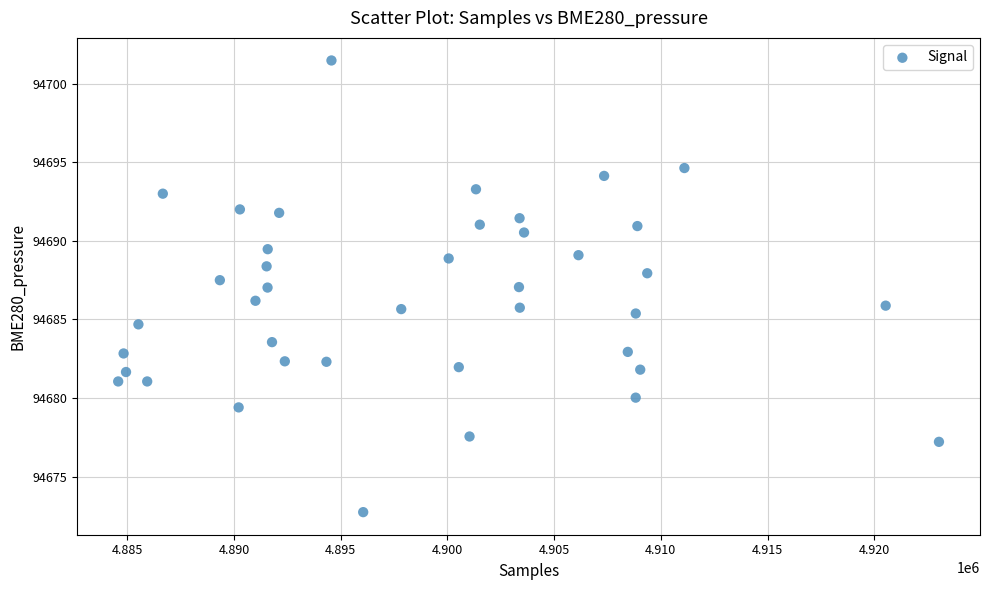

What is the range of X values (max minus min)?

38452.0